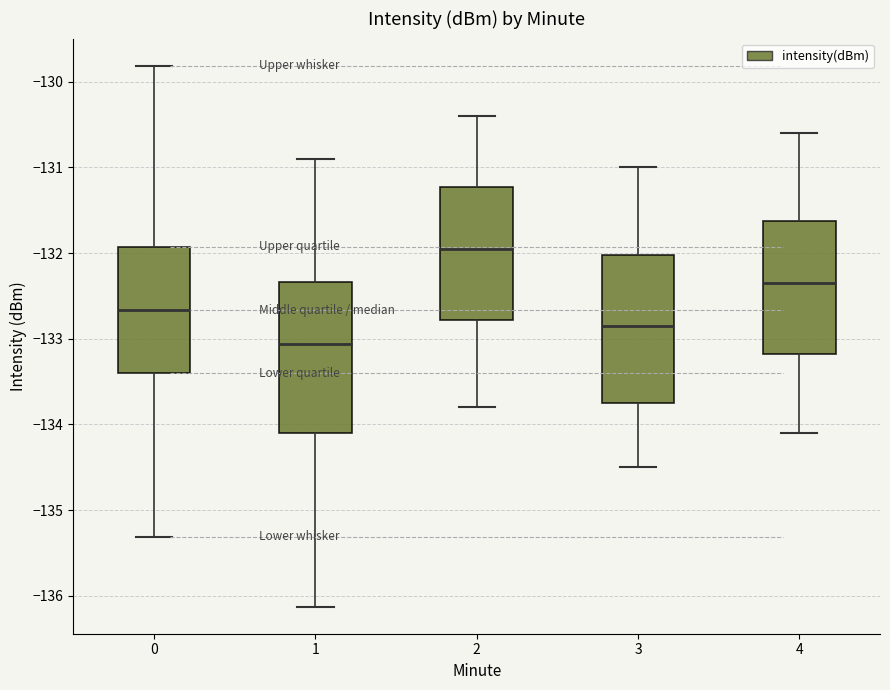

Reading left to right, transcribe this box plot: for each box, give where its median line is, the range the box spans, and where its two whiskers end, as read against the y-axis. The values are not printed on the chart, so give them approximately, as read against the axis.

0: median -132.7, box -133.4 to -131.9, whiskers -135.3 to -129.8
1: median -133.1, box -134.1 to -132.3, whiskers -136.1 to -130.9
2: median -131.9, box -132.8 to -131.2, whiskers -133.8 to -130.4
3: median -132.8, box -133.7 to -132.0, whiskers -134.5 to -131.0
4: median -132.3, box -133.2 to -131.6, whiskers -134.1 to -130.6